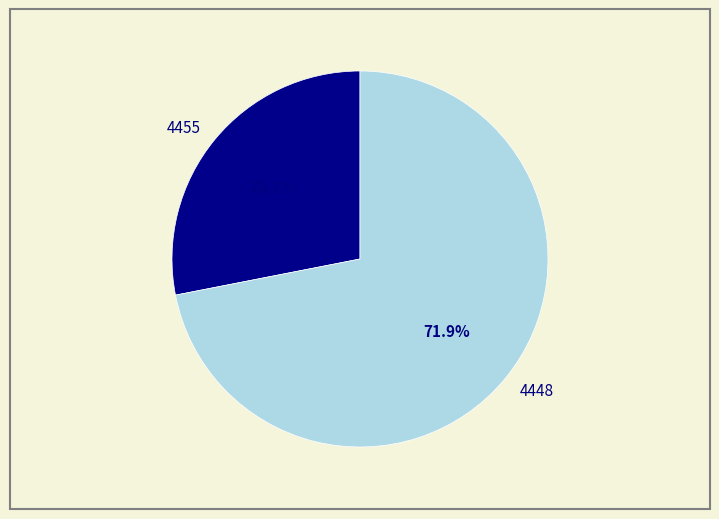

To the nearest percent, what is the difference between the 4455 and 4448 slice percentages?

44%